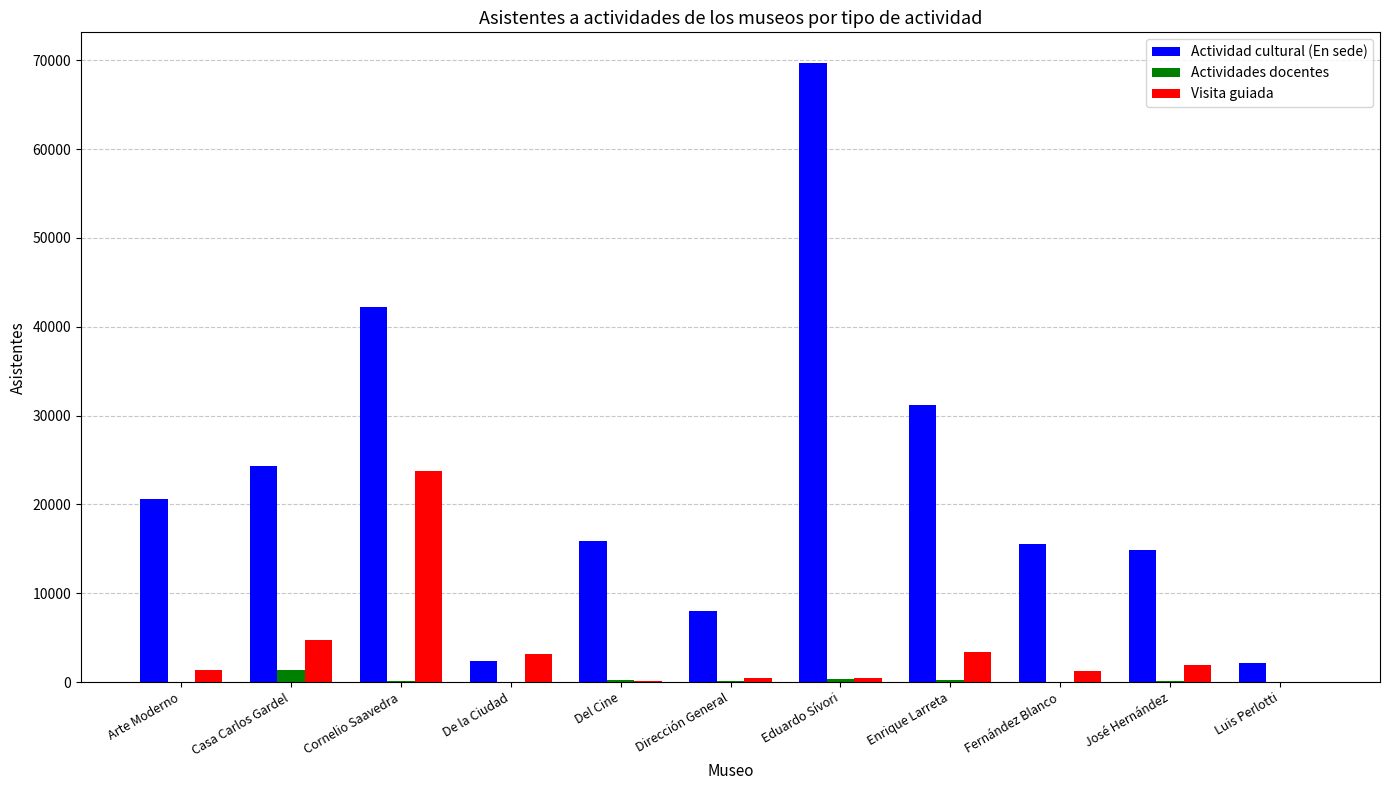

Is it true that Visita guiada equals 445 at Dirección General?

True